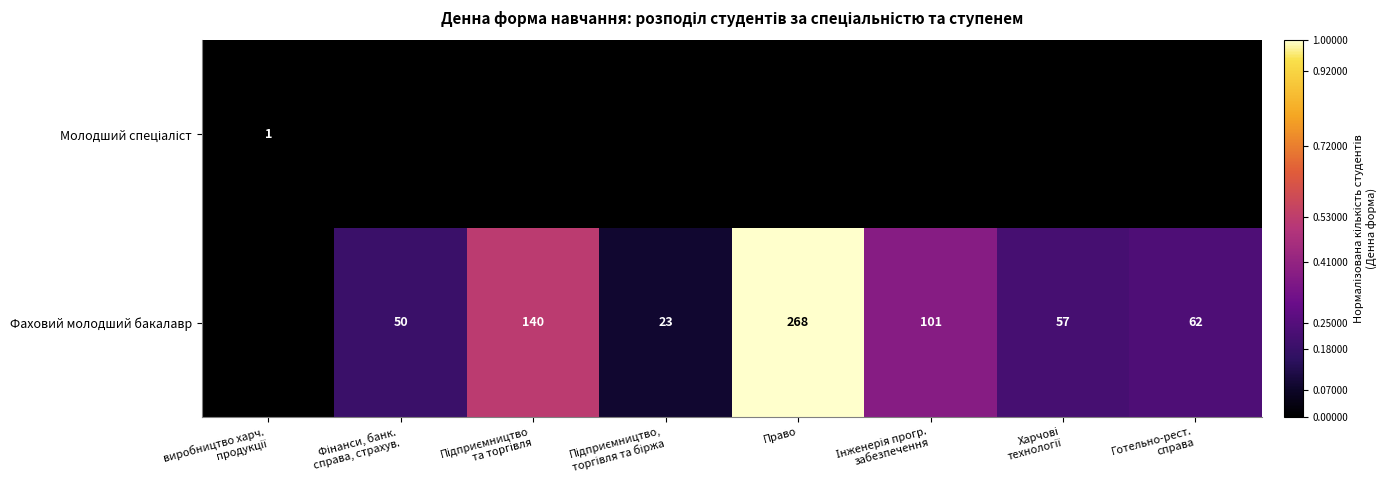

Is it true that Фаховий молодший бакалавр equals 164 at Право?

False